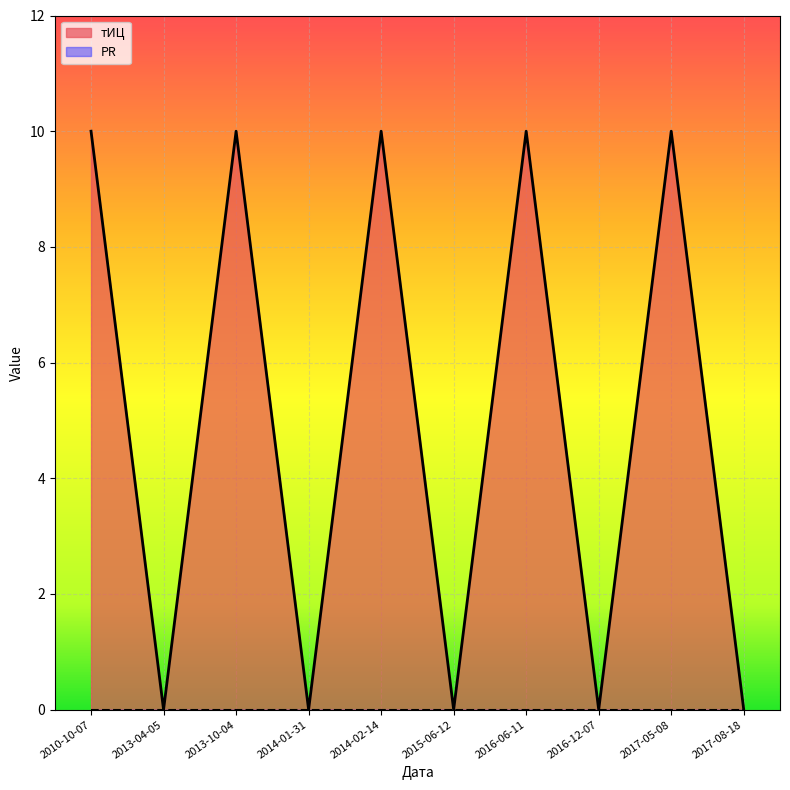

How many positive values are there?

5